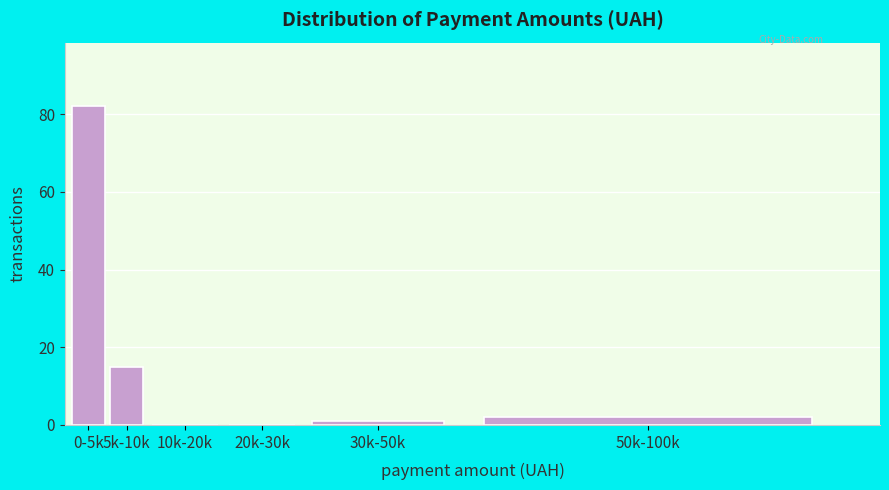

Reading right to left, transcribe all the data shown in this chart.

50k-100k=2	30k-50k=1	20k-30k=0	10k-20k=0	5k-10k=15	0-5k=82